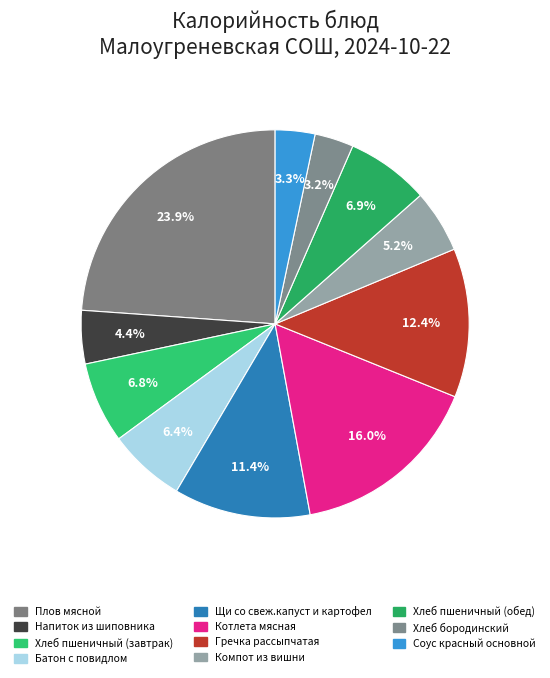

To the nearest percent, what is the difference between the largest and smallest slice percentages?

21%